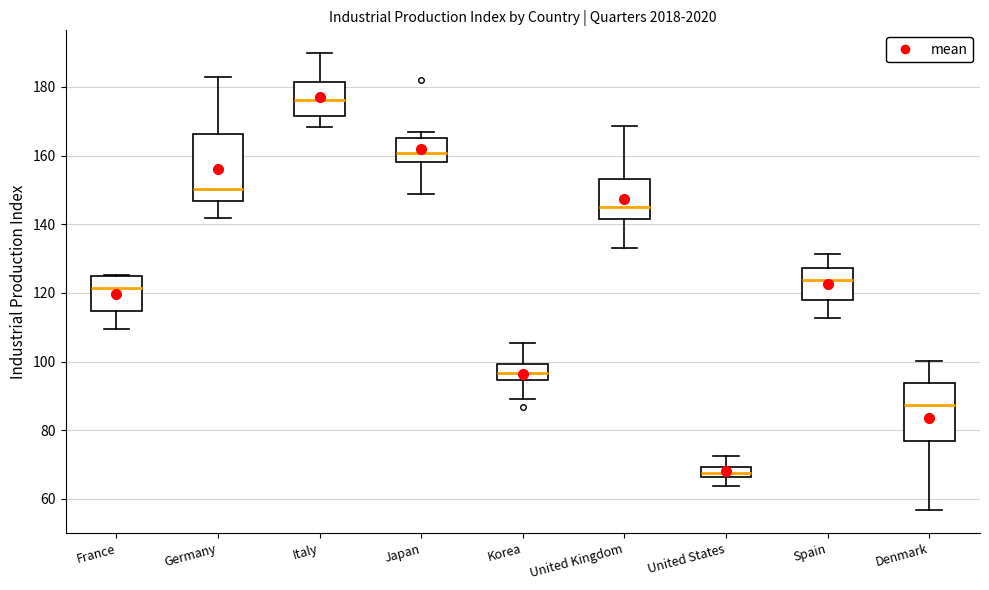

Which box is the tallest, from its lower edge to its upper edge?

Germany